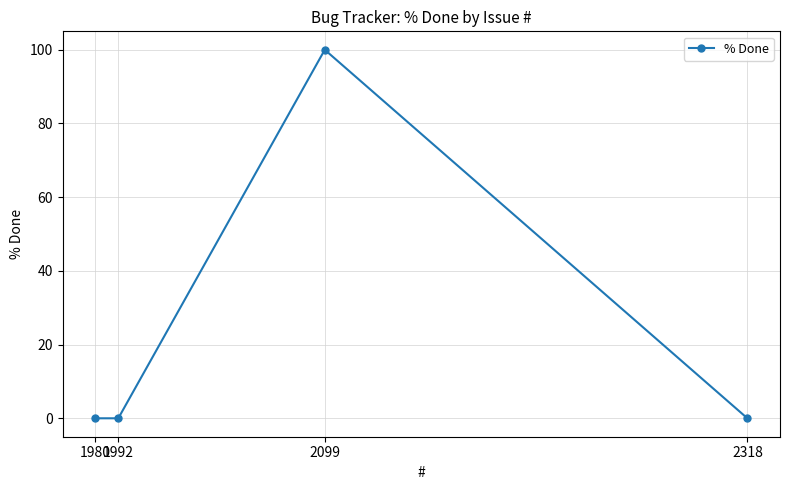

True or false: there are more than 2 points higher than both neighbors.

False